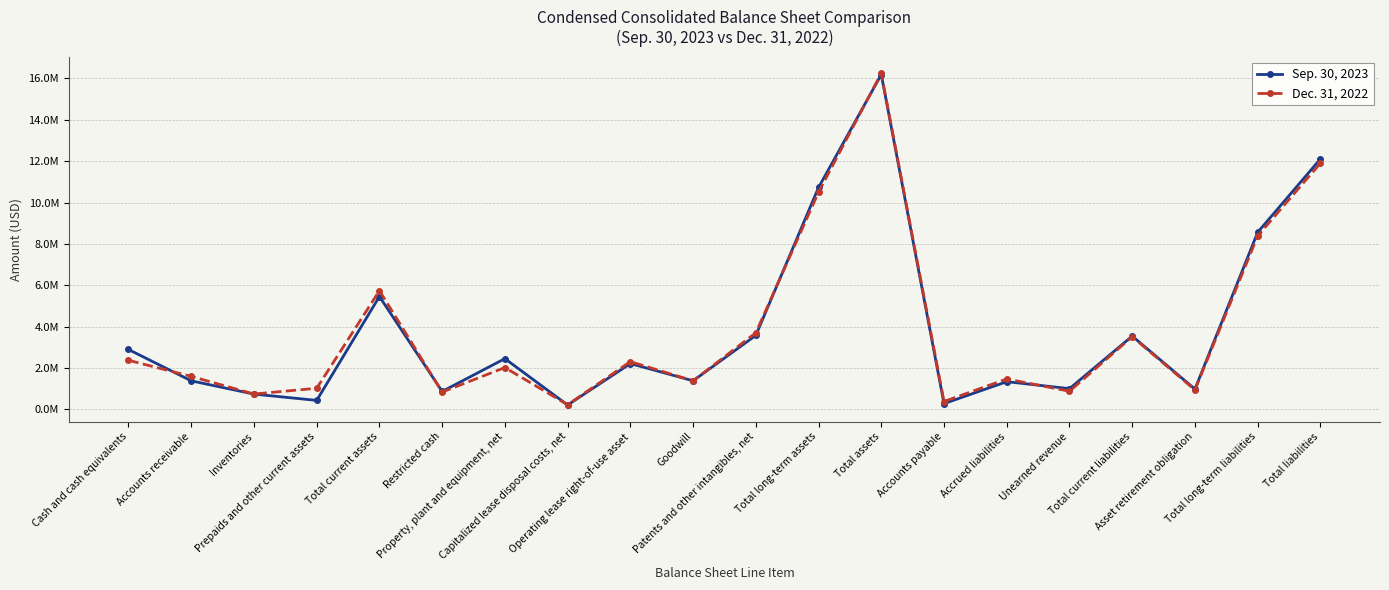

Does the chart have visible grid lines?

Yes